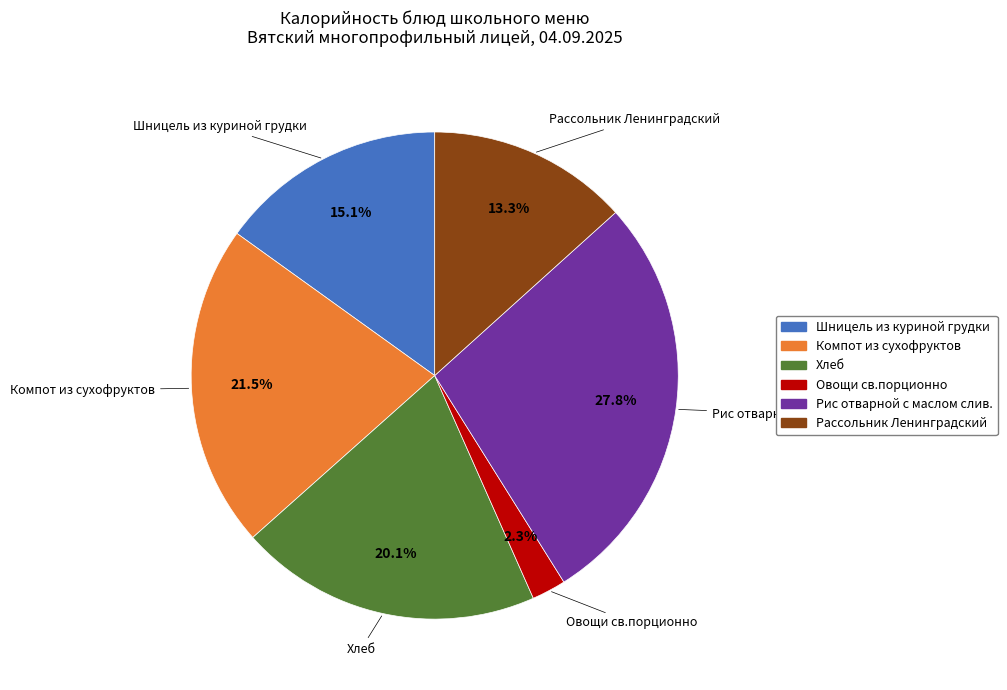

Which slice is the smallest?

Овощи св.порционно